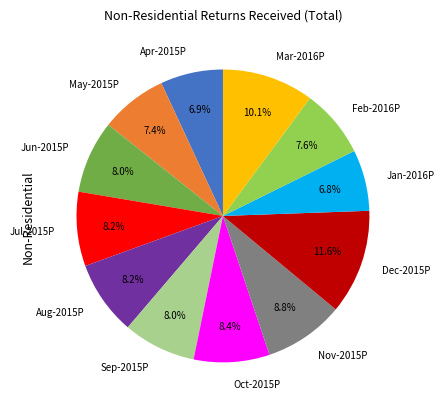

To the nearest percent, what is the combined percentage of Jan-2016P and Feb-2016P?

14%